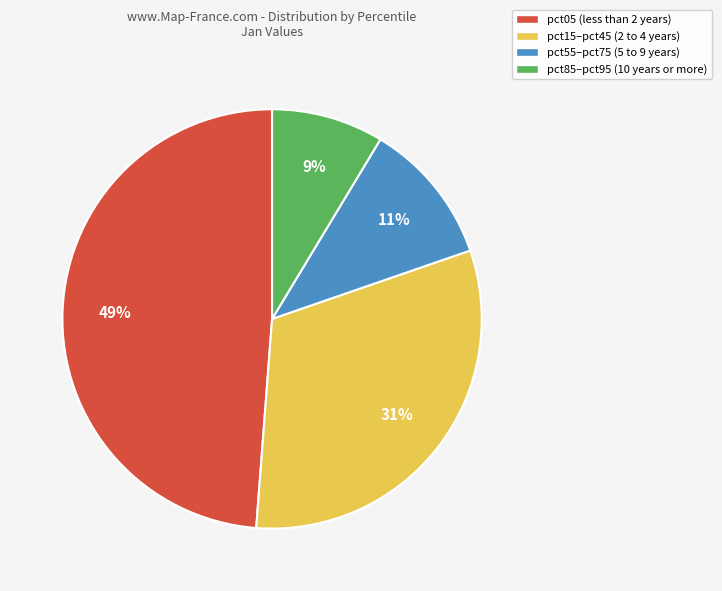

To the nearest percent, what is the difference between the largest and smallest slice percentages?

40%